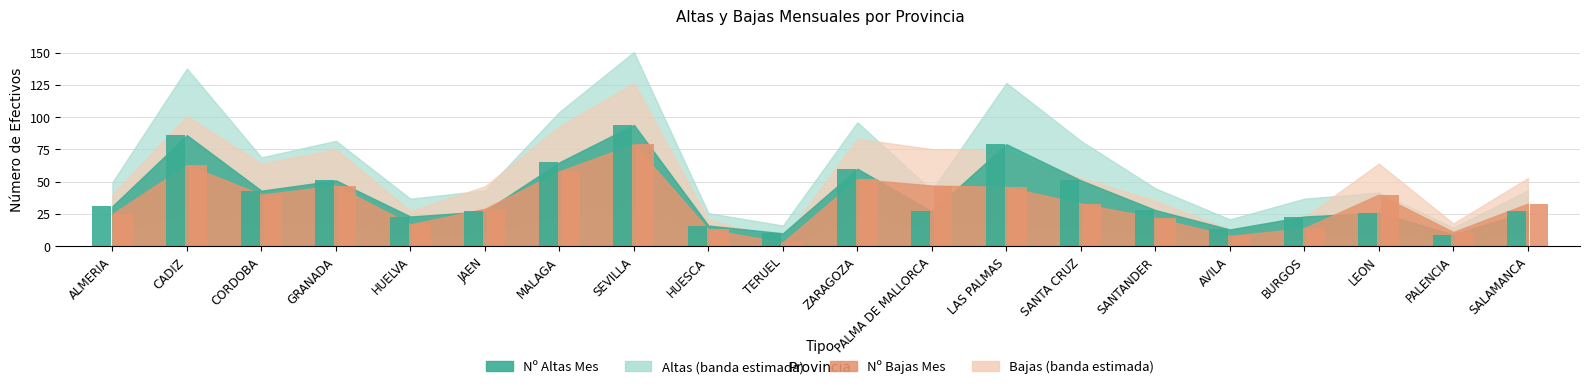

Between HUESCA and LEON, which series saw the biggest shift?

Bajas